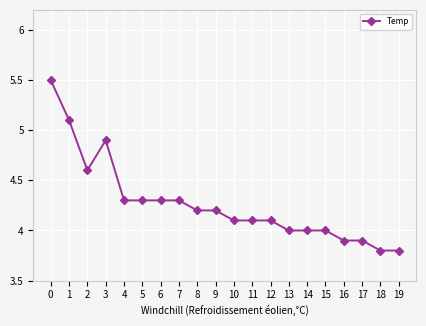

Count the number of categories in the chart.

20